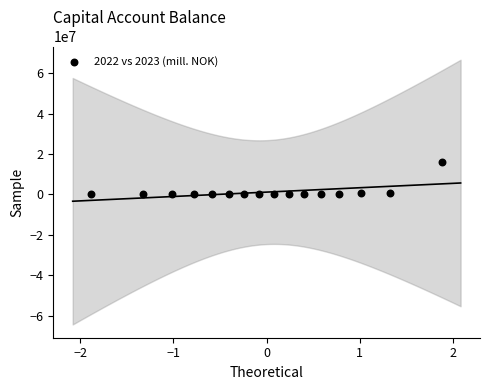

What is the range of X values (max minus min)?

3.8